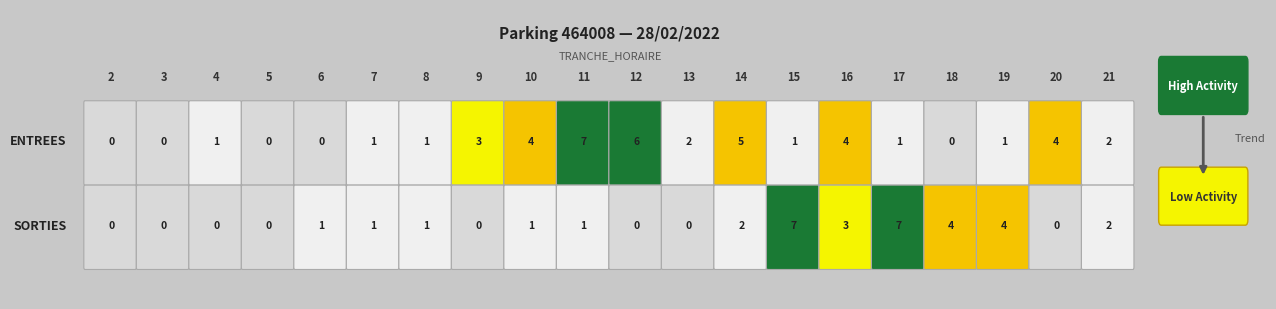

The ENTREES series shows 3 at 18. True or false?

False